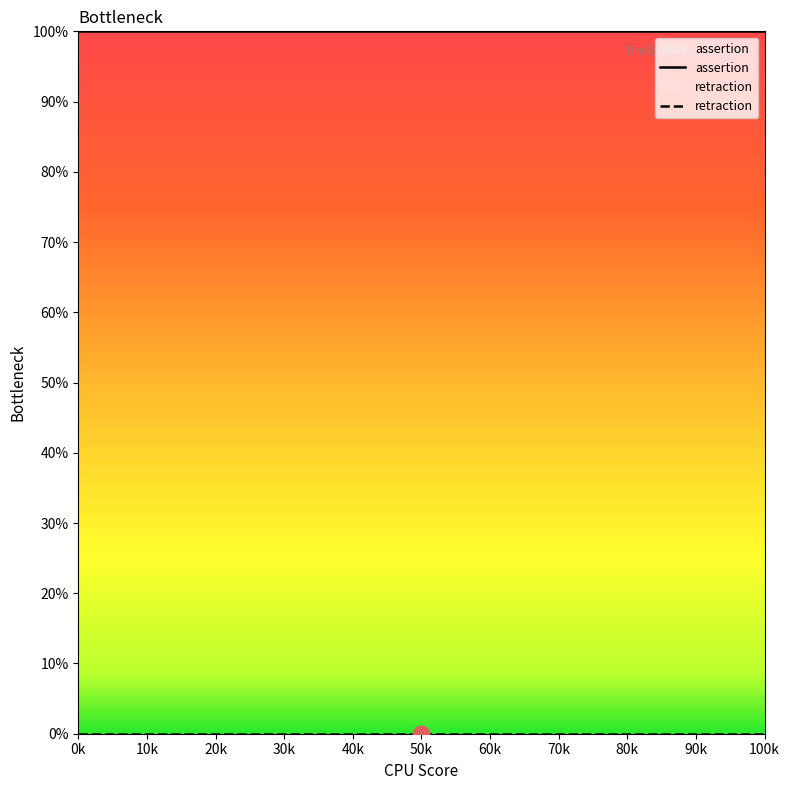

True or false: retraction and assertion intersect in this chart.

False